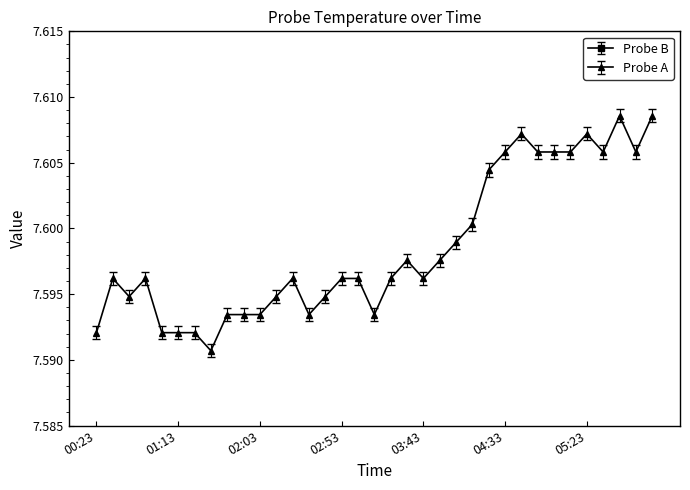

At which label is Probe B closest to 7?

00:53